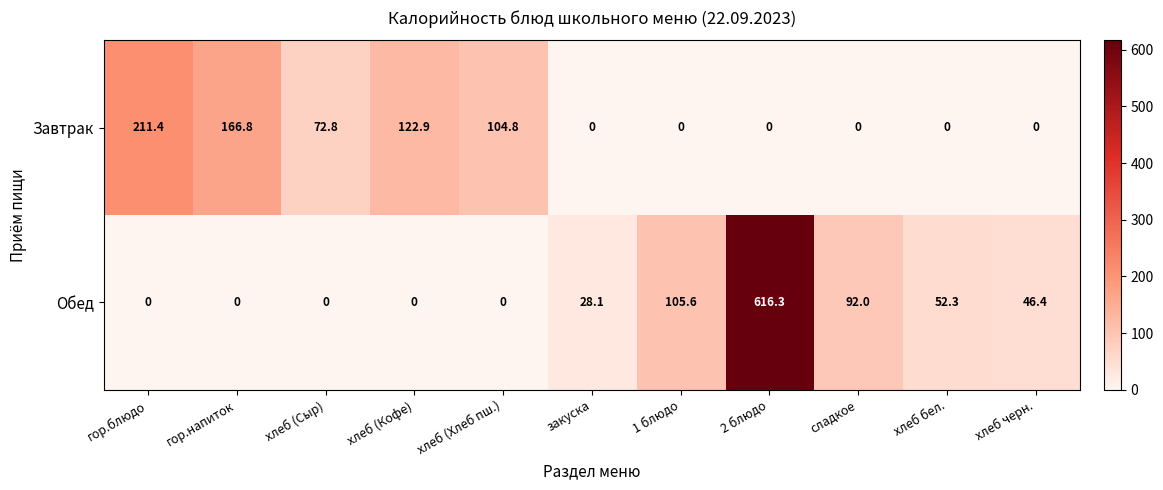

What is the difference between the highest and lowest values at хлеб (Сыр)?

72.8